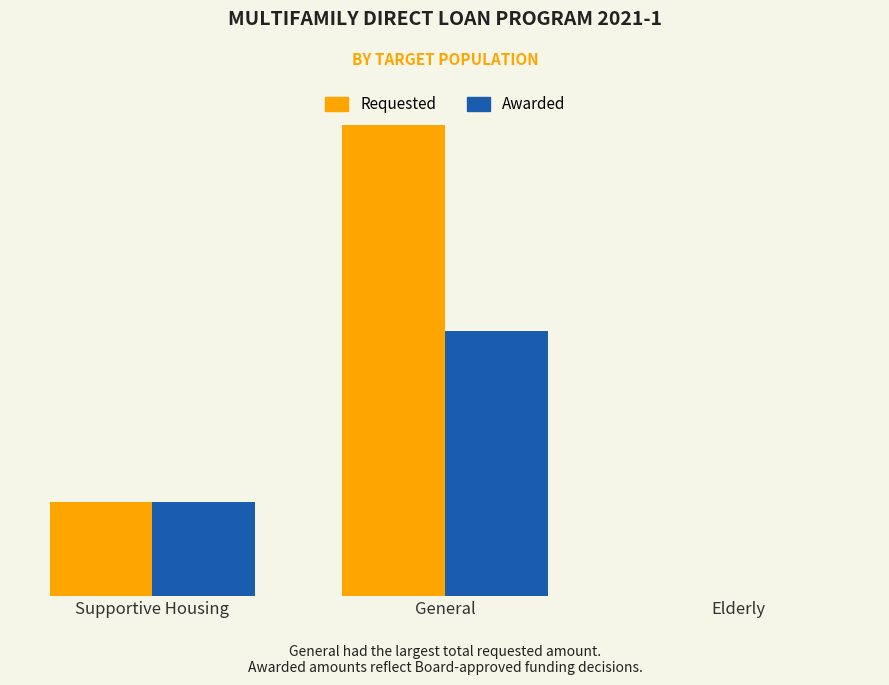

What are all the series names shown in the legend?

Requested, Awarded